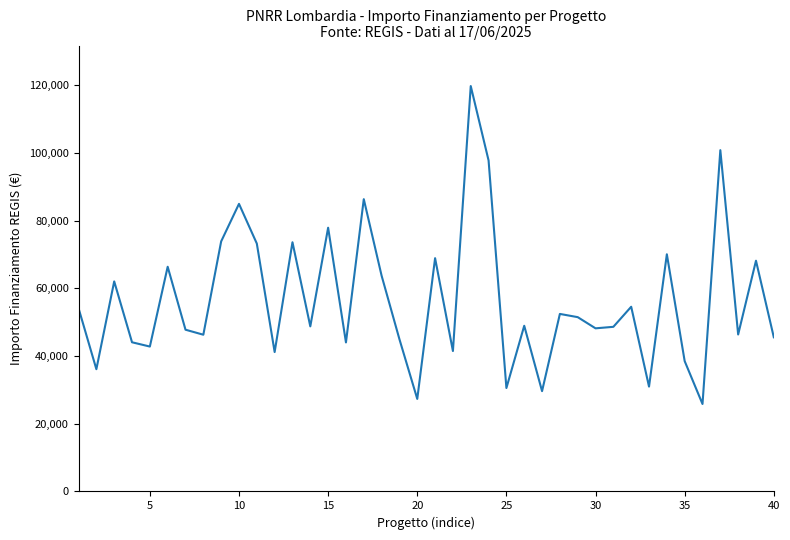

What is the difference between the maximum and minimum values?

93941.0